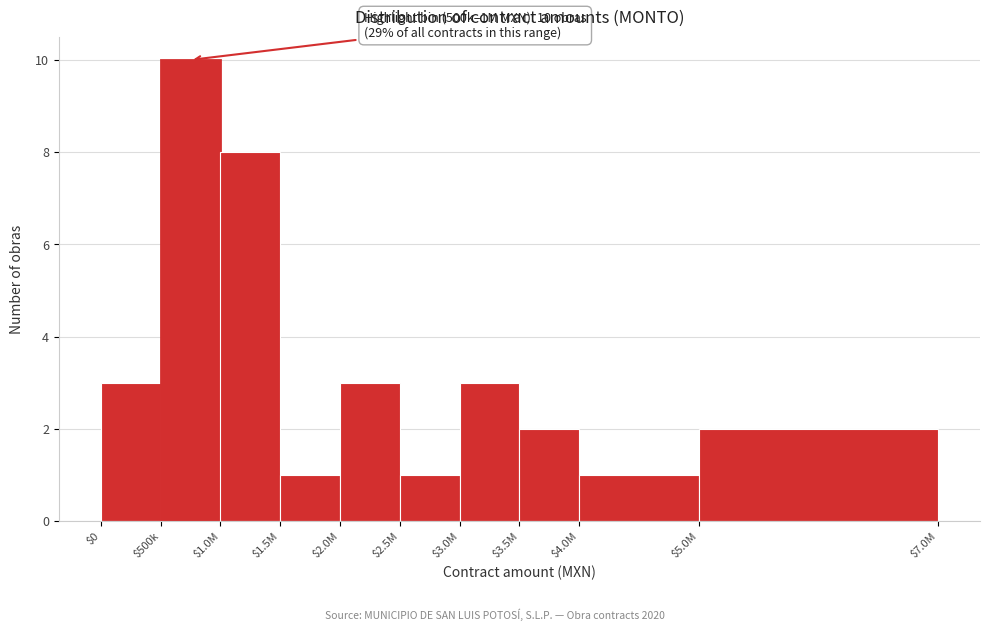

Reading left to right, extract all data points from this chart.

3	10	8	1	3	1	3	2	1	2